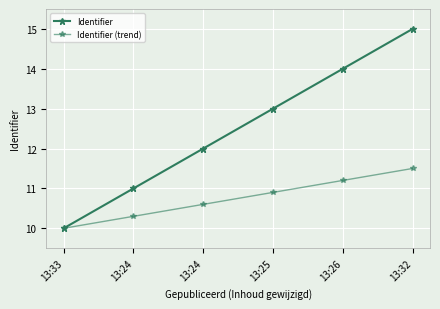

Reading right to left, transcribe all the data shown in this chart.

Identifier: 15.0	14.0	13.0	12.0	11.0	10.0
Identifier (trend): 11.5	11.2	10.9	10.6	10.3	10.0